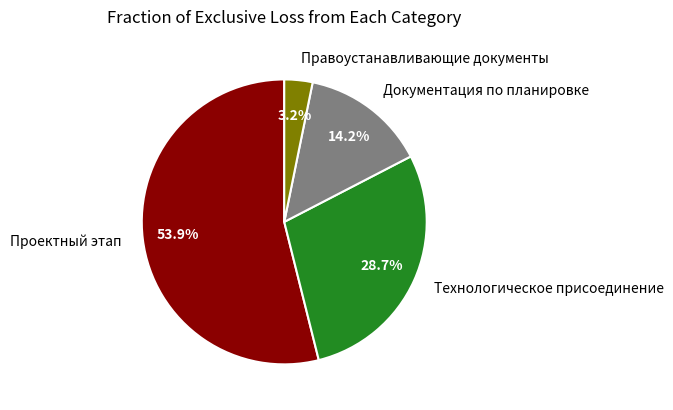

Which category accounts for the majority?

Проектный этап